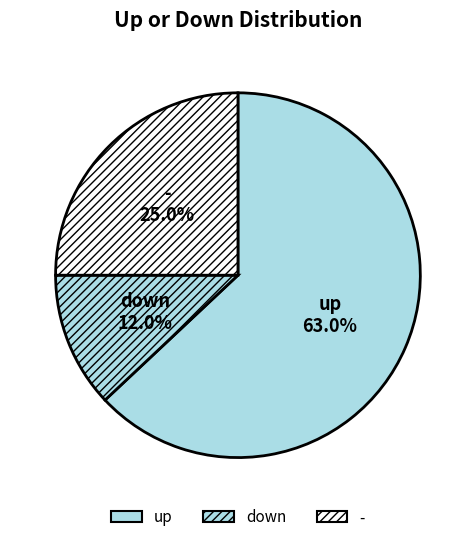

How many slices are in this pie chart?

3